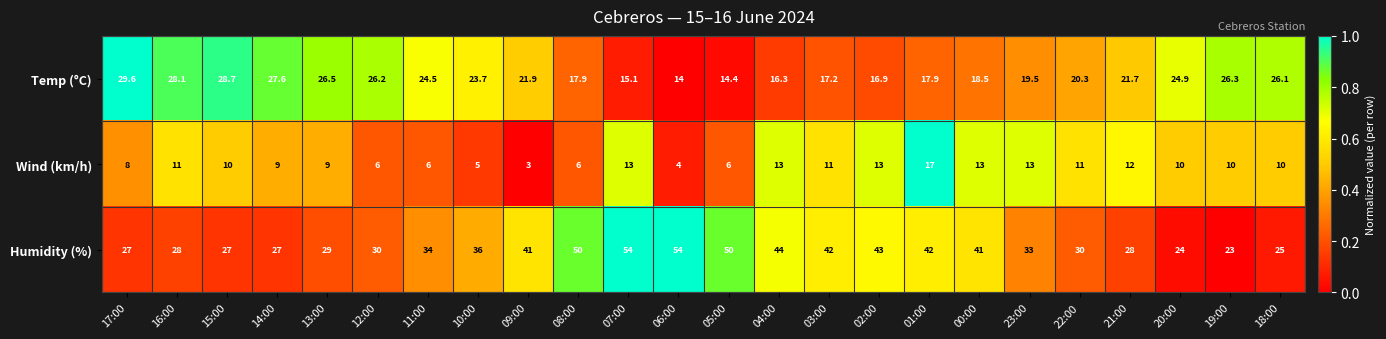

The value of Humidity (%) at 01:00 is 42.0. True or false?

True